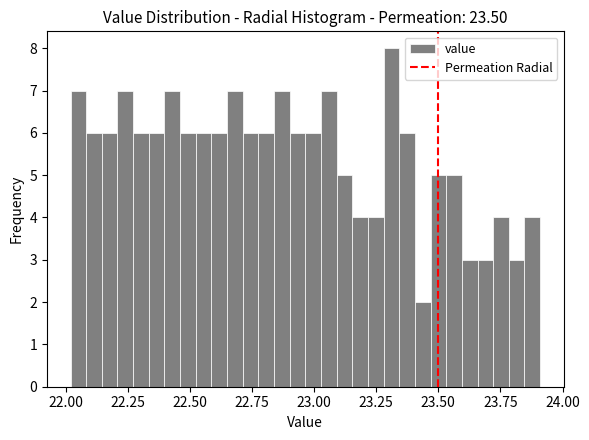

Read against the x-axis, roughly where is the centre of the tallest bar?

23.30